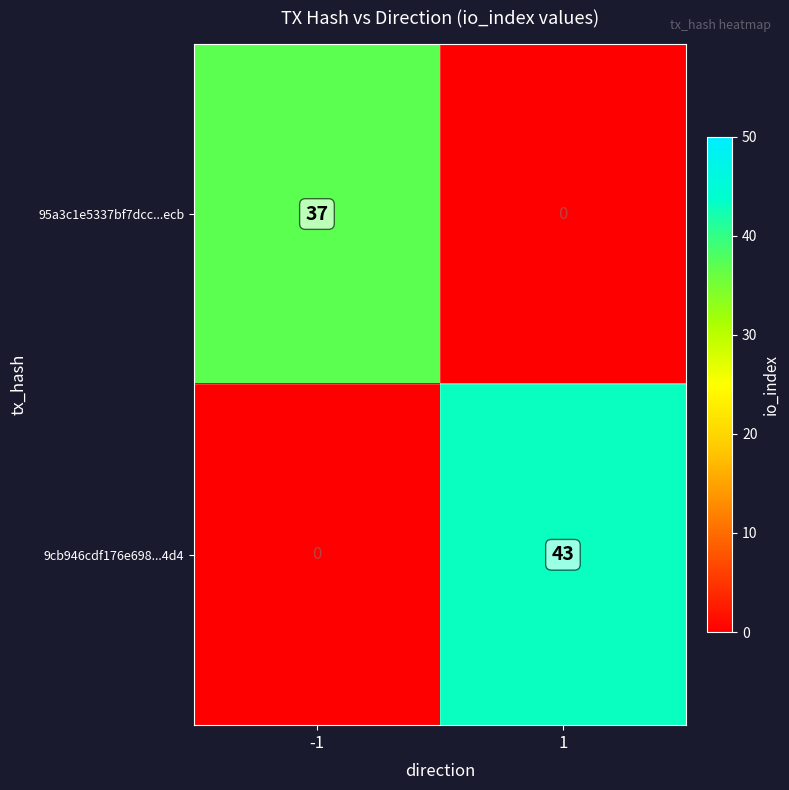

Rank the series by their average value, from highest to lowest.

9cb946cdf176e698...4d4, 95a3c1e5337bf7dcc...ecb